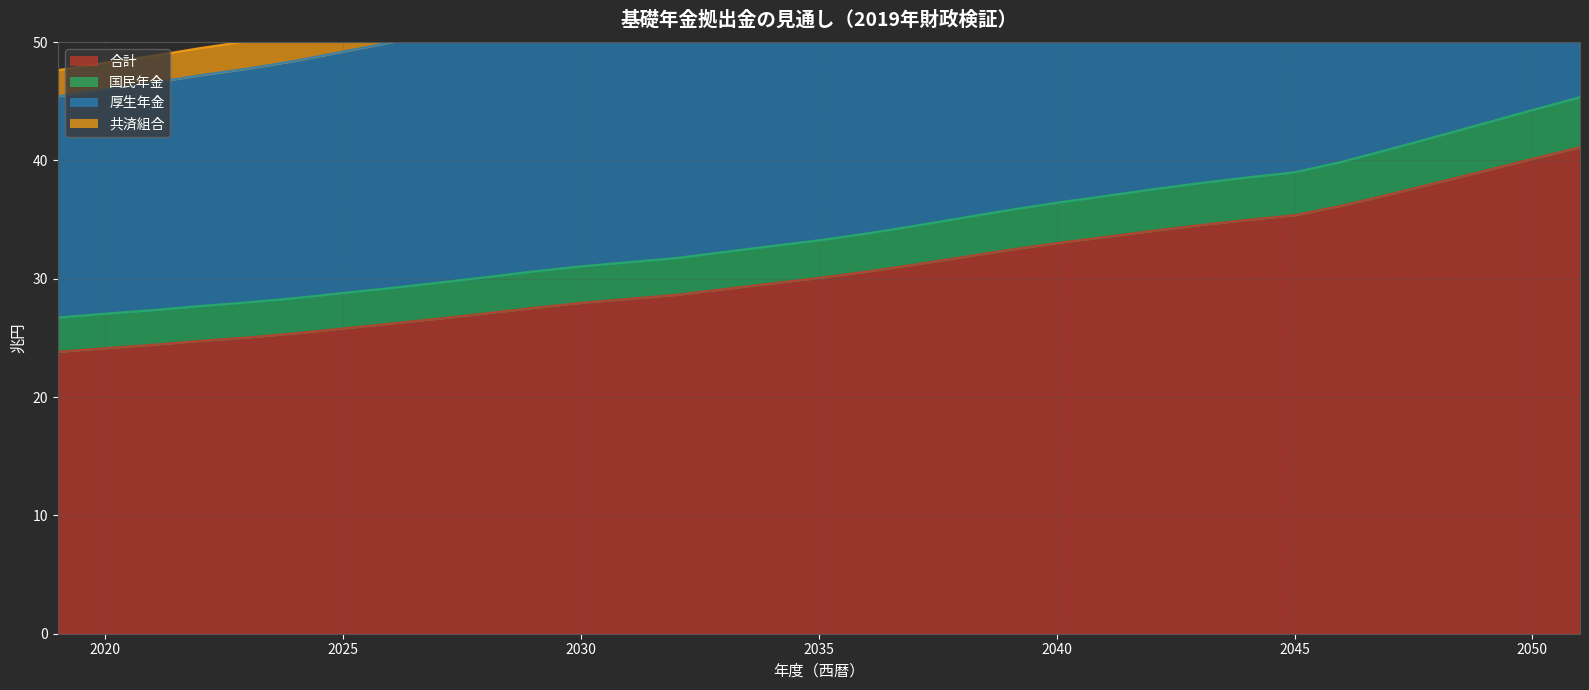

What is the sum of all 共済組合 values?

1934.8